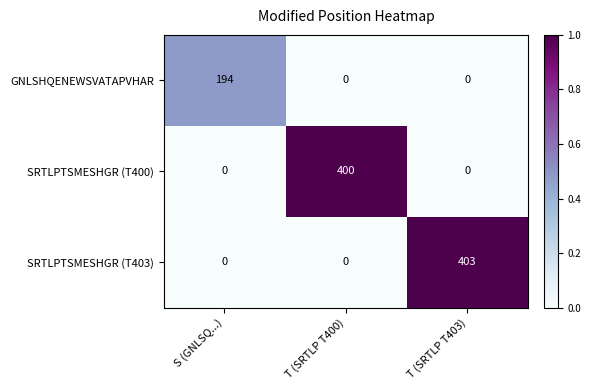

How many categories are shown in the chart?

3